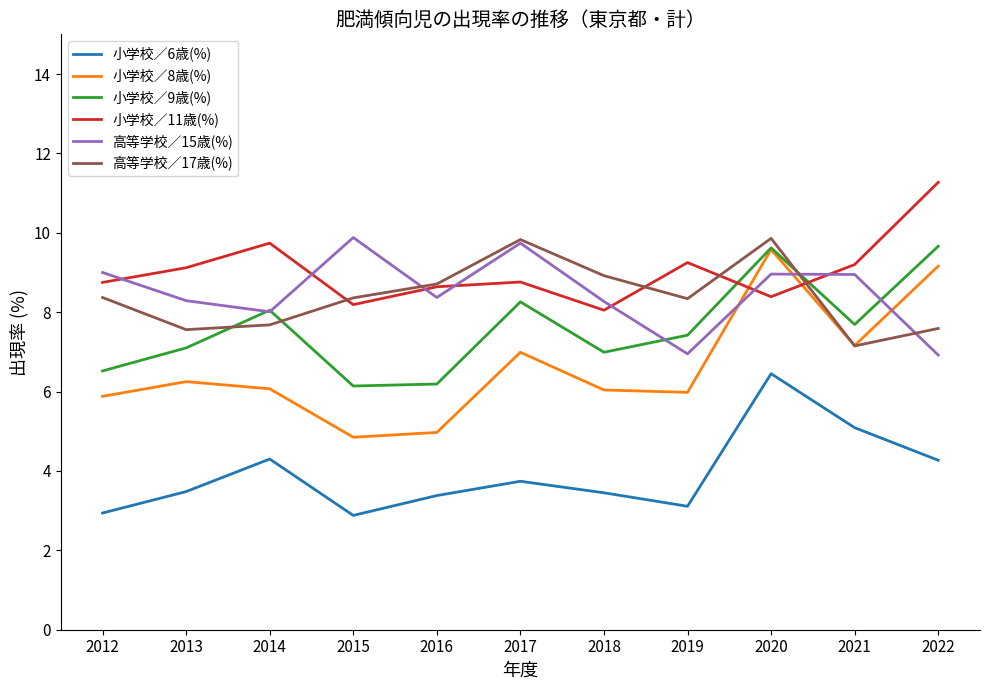

What are all the series names shown in the legend?

小学校／6歳(%), 小学校／8歳(%), 小学校／9歳(%), 小学校／11歳(%), 高等学校／15歳(%), 高等学校／17歳(%)